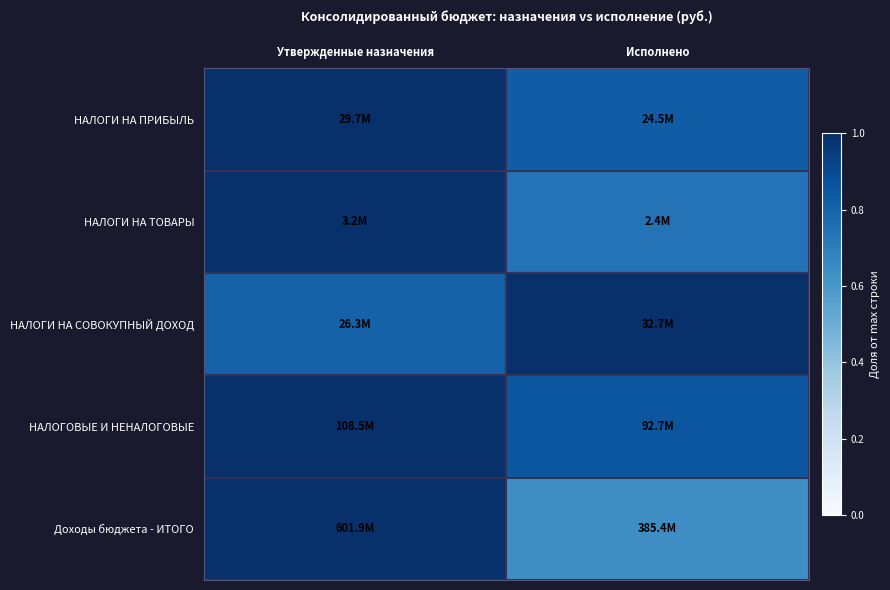

Which label corresponds to the smallest value in the chart?

Исполнено